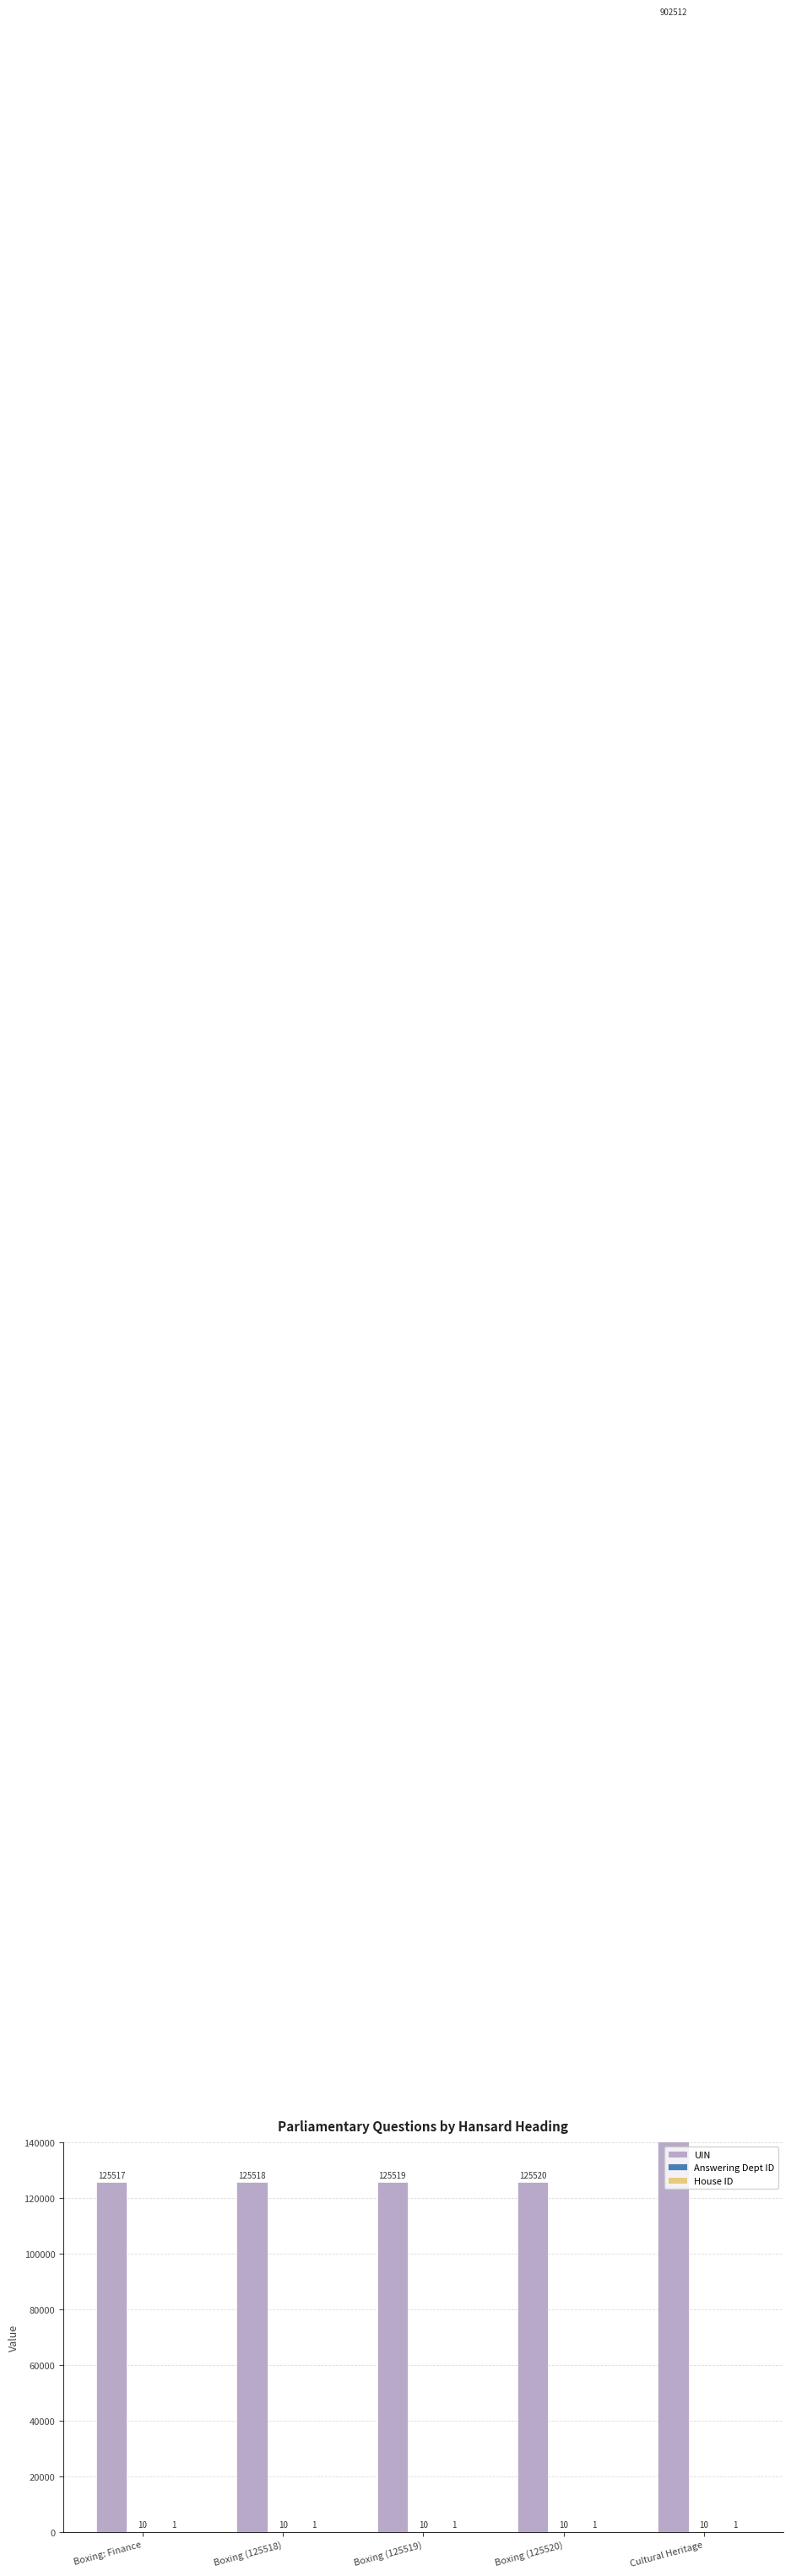

Does the chart contain stacked bars?

No